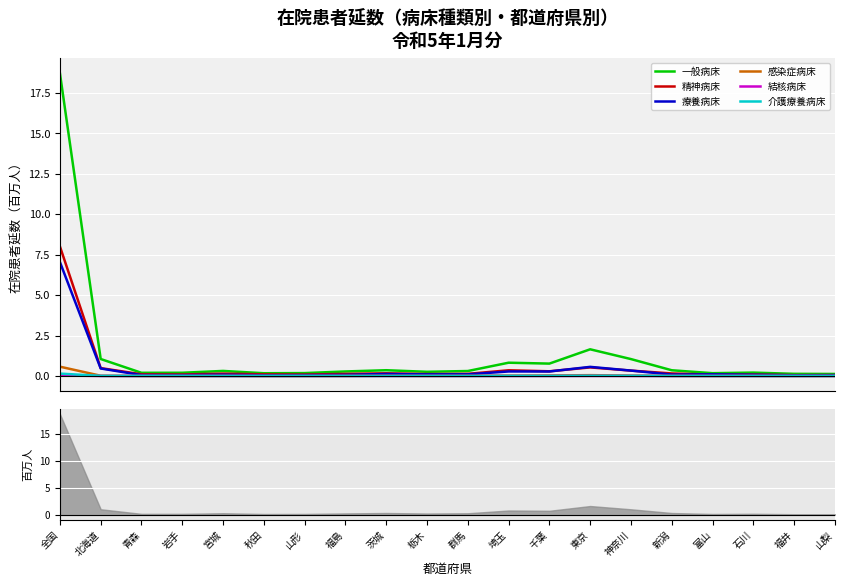

What is the difference between the second highest and second lowest values in the 一般病床 series?

1.5